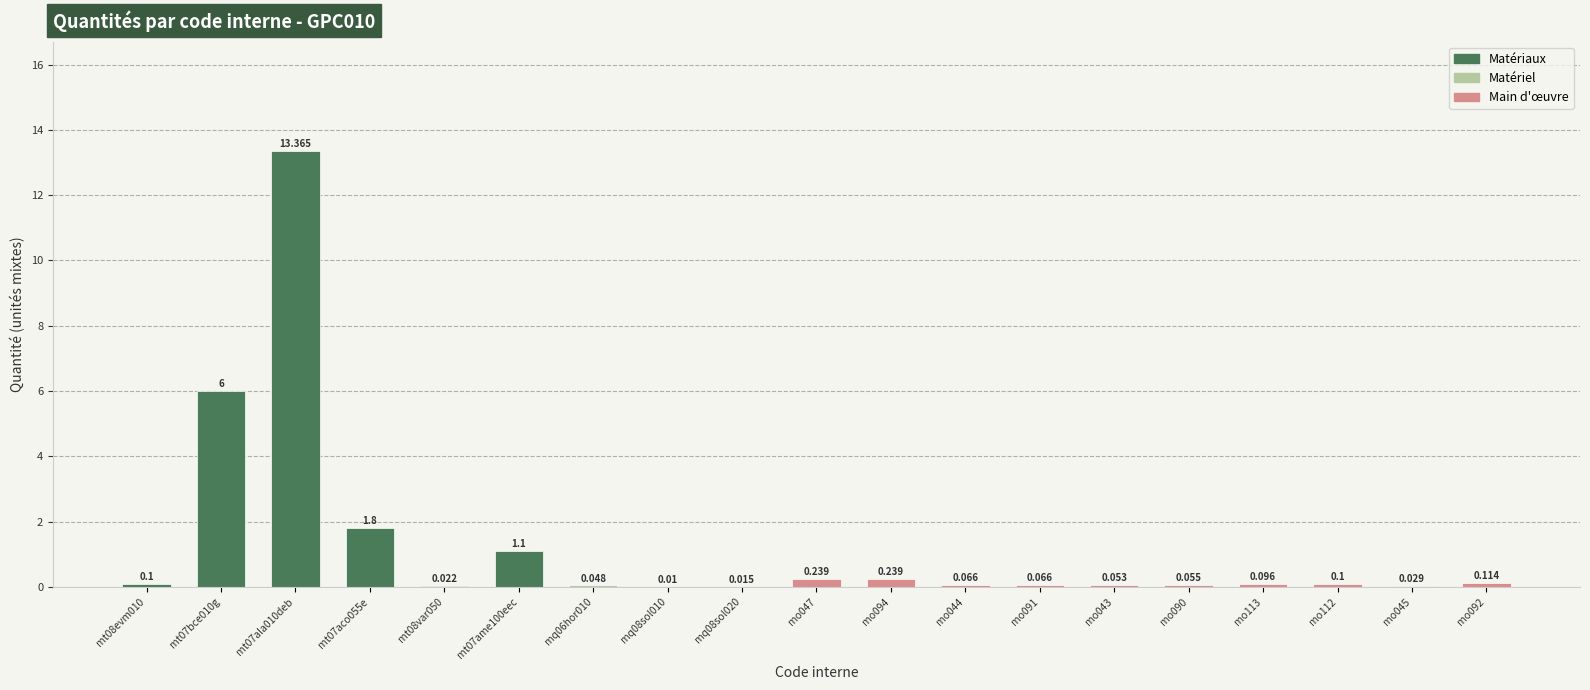

Which category has the highest value across all series?

mt07ala010deb